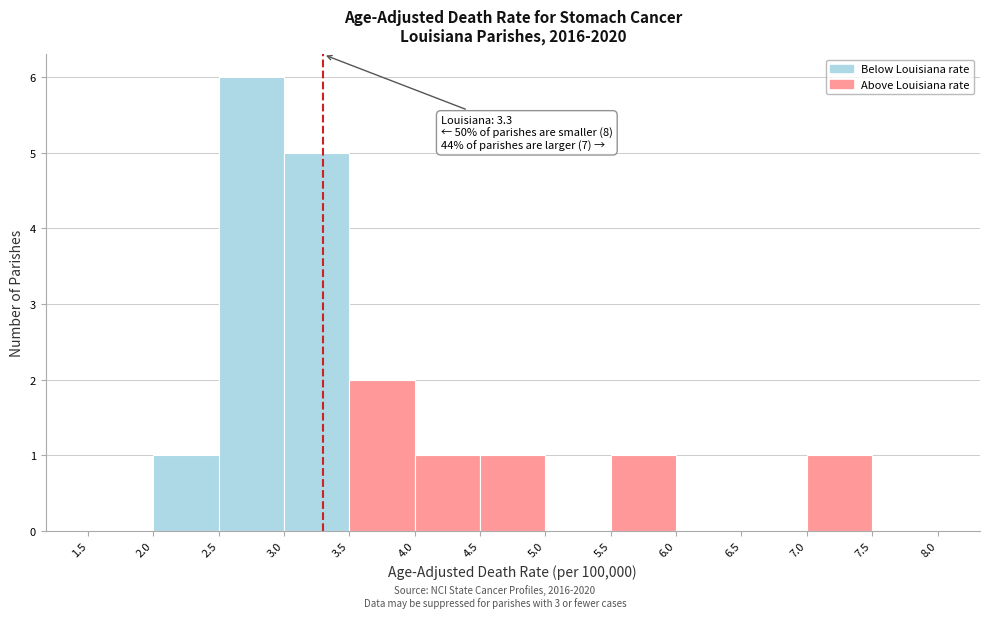

Which range on the x-axis has the tallest bar?

2.5 to 3.0